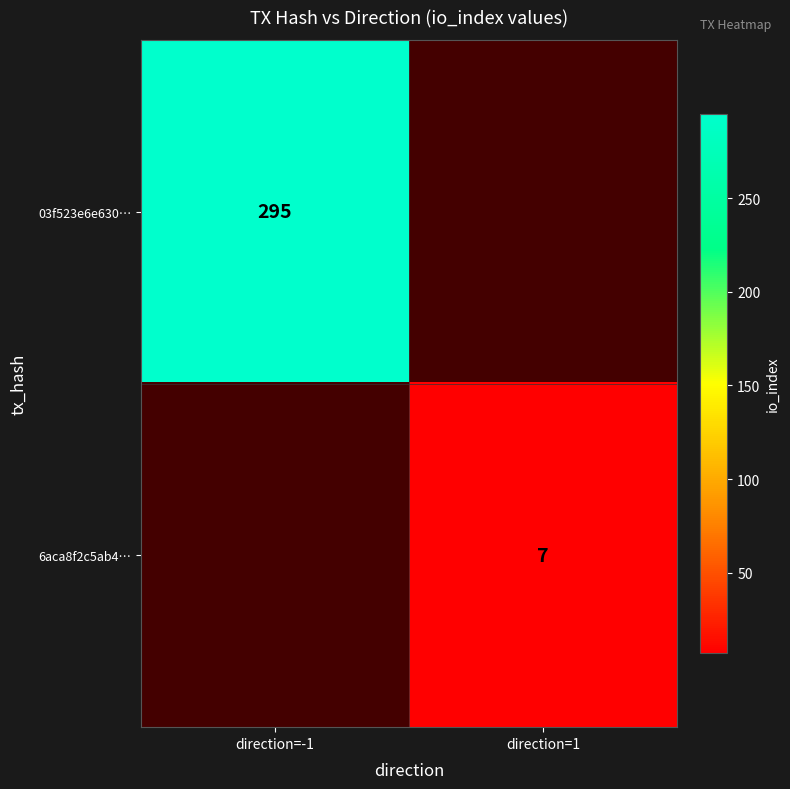

Is the value of 03f523e6e630… at direction=-1 greater than the value of 6aca8f2c5ab4… at direction=1?

Yes